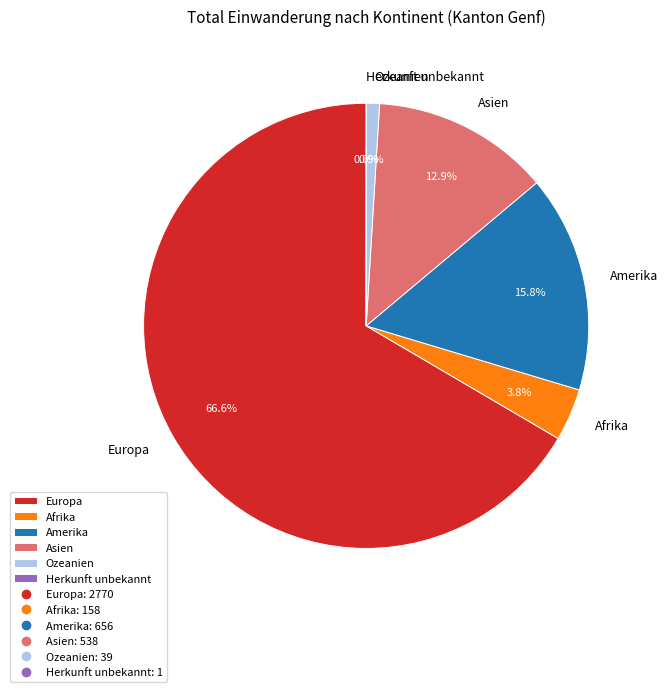

Is it true that Ozeanien is 15% of the pie?

False